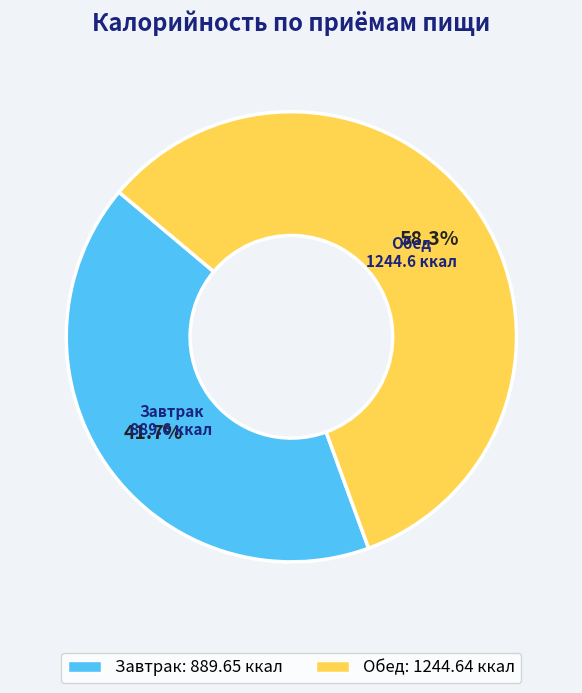

Does any single category account for the majority?

Yes